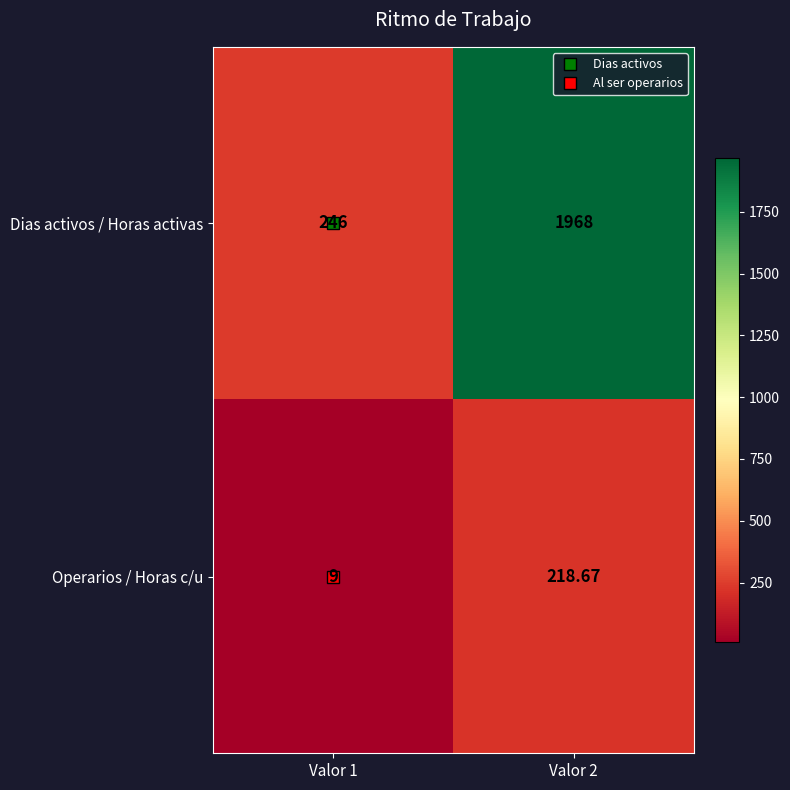

Rank the series by their maximum value, from lowest to highest.

Operarios / Horas c/u, Dias activos / Horas activas